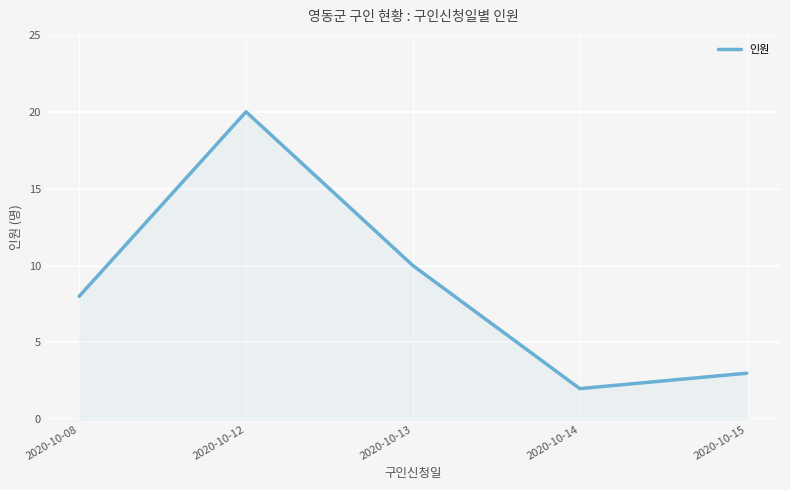

What is the difference between the maximum and minimum values?

18